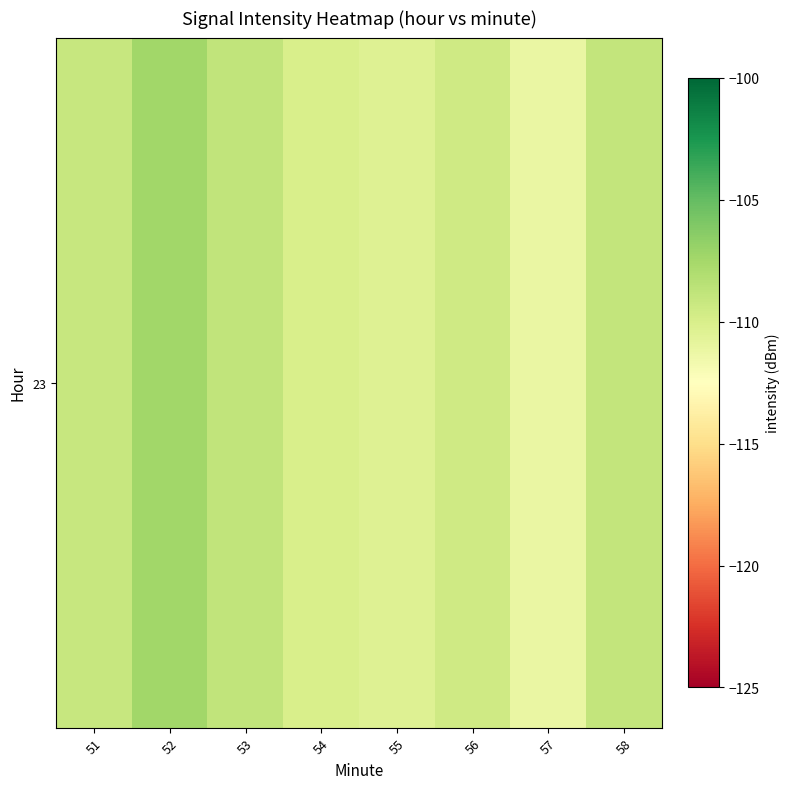

Which has a higher value, 57 or 54?

54